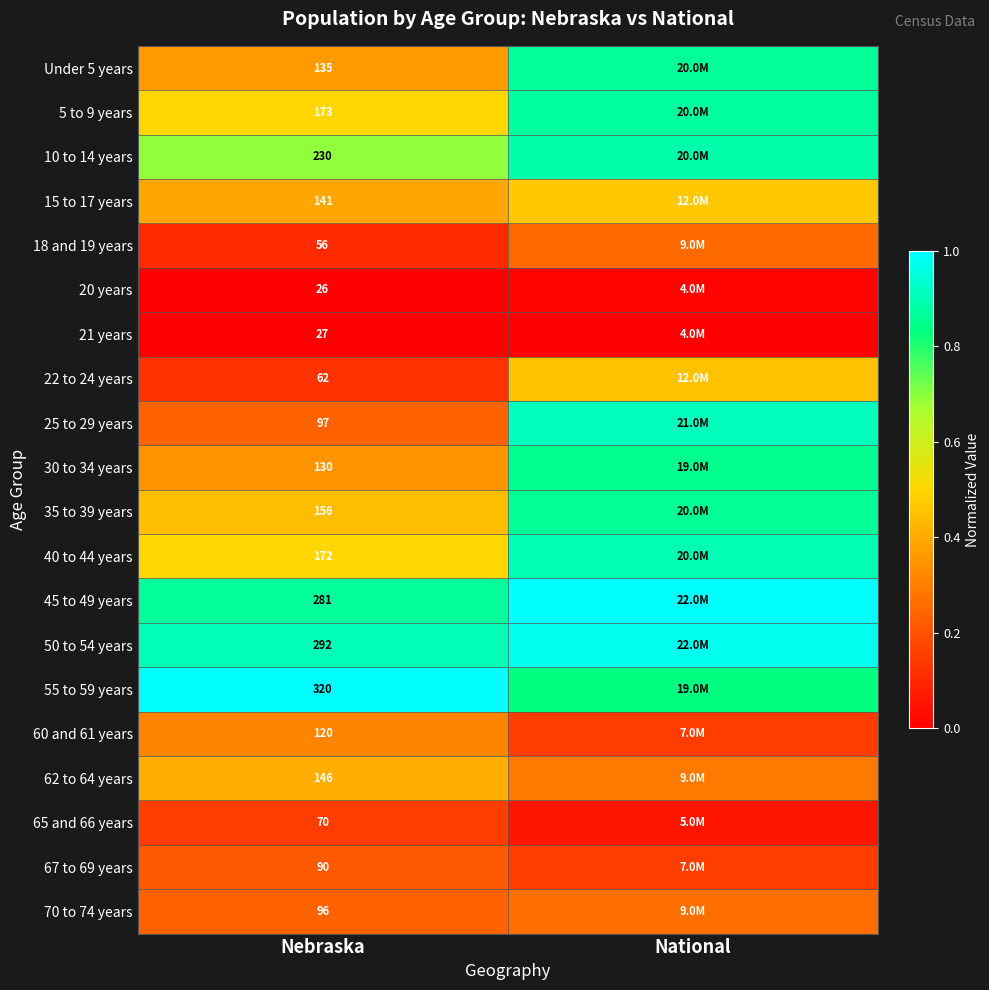

Is the value of 21 years at Nebraska greater than the value of 25 to 29 years at Nebraska?

No